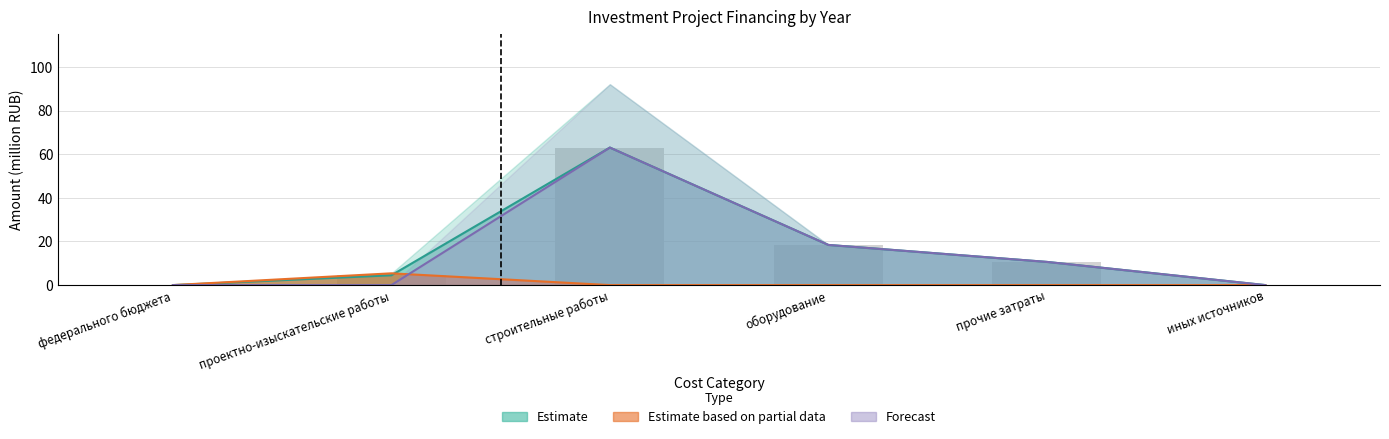

What is the difference between the highest and lowest values at прочие затраты?

10.6